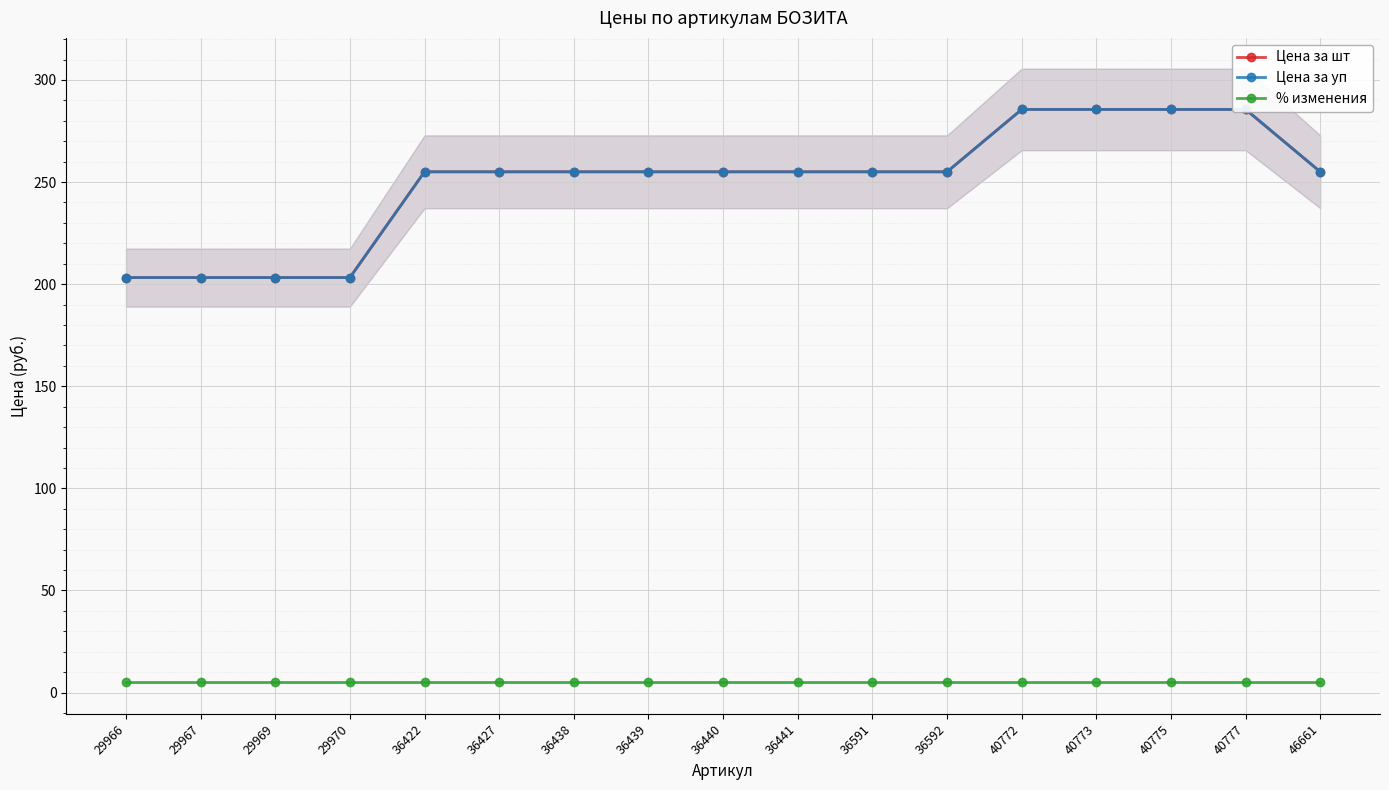

True or false: % изменения and Цена за уп intersect in this chart.

False